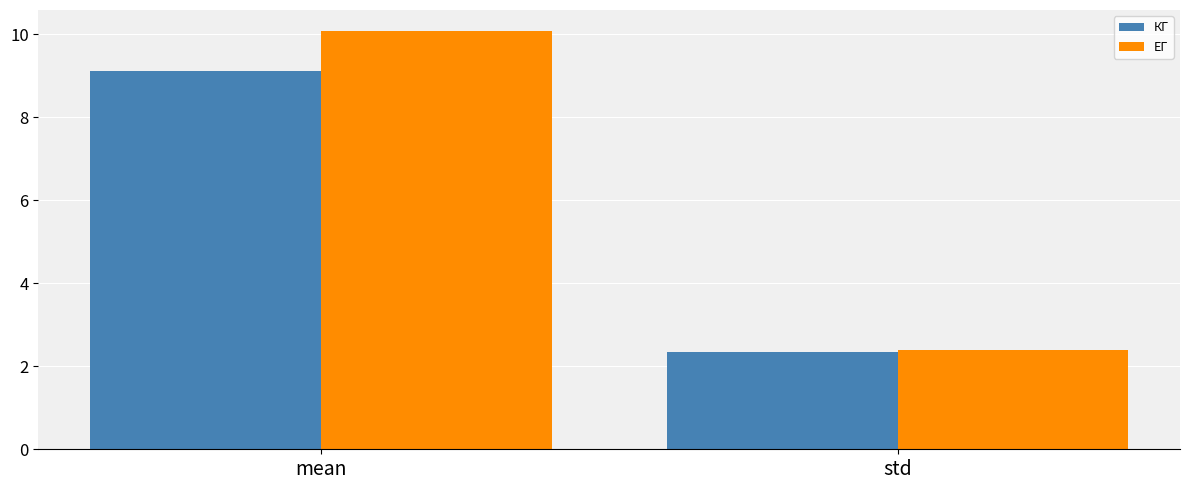

Reading left to right, what are all the values shown in this chart?

КГ: 9.1	2.4
ЕГ: 10.1	2.4